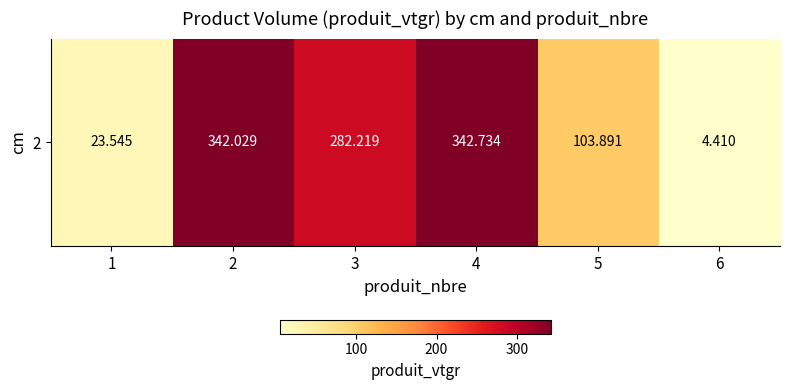

Reading left to right, list all the values displayed in this chart.

23.5	342.0	282.2	342.7	103.9	4.4